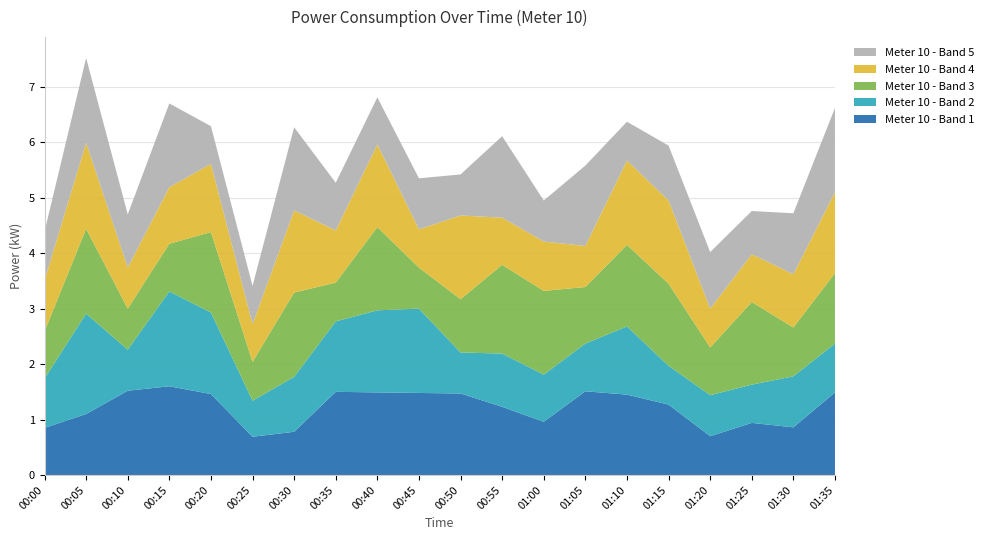

Reading left to right, what are all the values shown in this chart?

Meter 10 - Band 1: 0.8	1.1	1.5	1.6	1.5	0.7	0.8	1.5	1.5	1.5	1.5	1.2	1.0	1.5	1.4	1.3	0.7	0.9	0.9	1.5
Meter 10 - Band 2: 0.9	1.8	0.7	1.7	1.5	0.7	1.0	1.3	1.5	1.5	0.7	1.0	0.8	0.9	1.2	0.7	0.7	0.7	0.9	0.9
Meter 10 - Band 3: 0.8	1.5	0.7	0.9	1.4	0.7	1.5	0.7	1.5	0.7	1.0	1.6	1.5	1.0	1.5	1.5	0.9	1.5	0.9	1.3
Meter 10 - Band 4: 0.9	1.6	0.7	1.0	1.2	0.7	1.5	0.9	1.5	0.7	1.5	0.8	0.9	0.7	1.5	1.5	0.7	0.9	1.0	1.5
Meter 10 - Band 5: 0.9	1.5	1.0	1.5	0.7	0.7	1.5	0.9	0.8	0.9	0.7	1.5	0.7	1.4	0.7	1.0	1.0	0.8	1.1	1.5